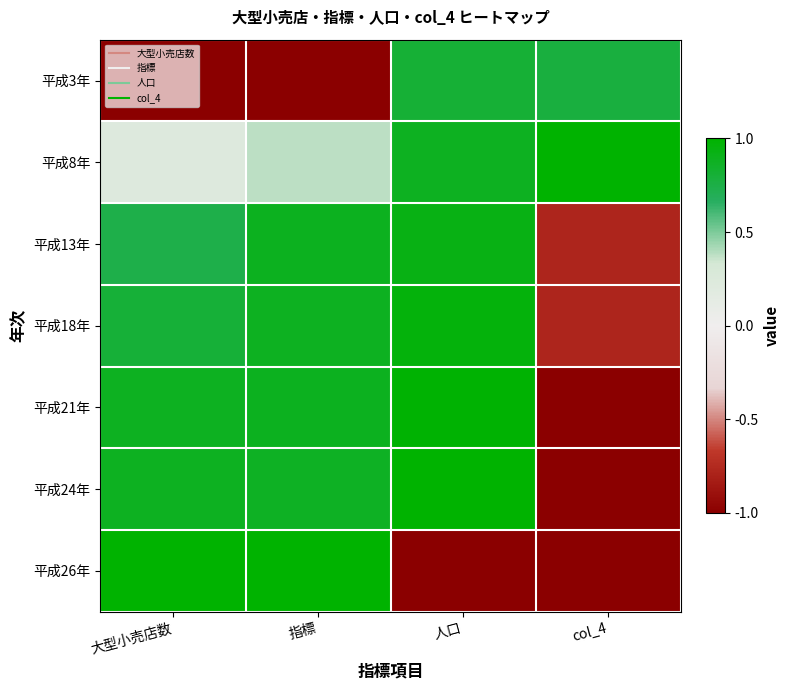

Which has a higher value, 人口 or 指標?

人口